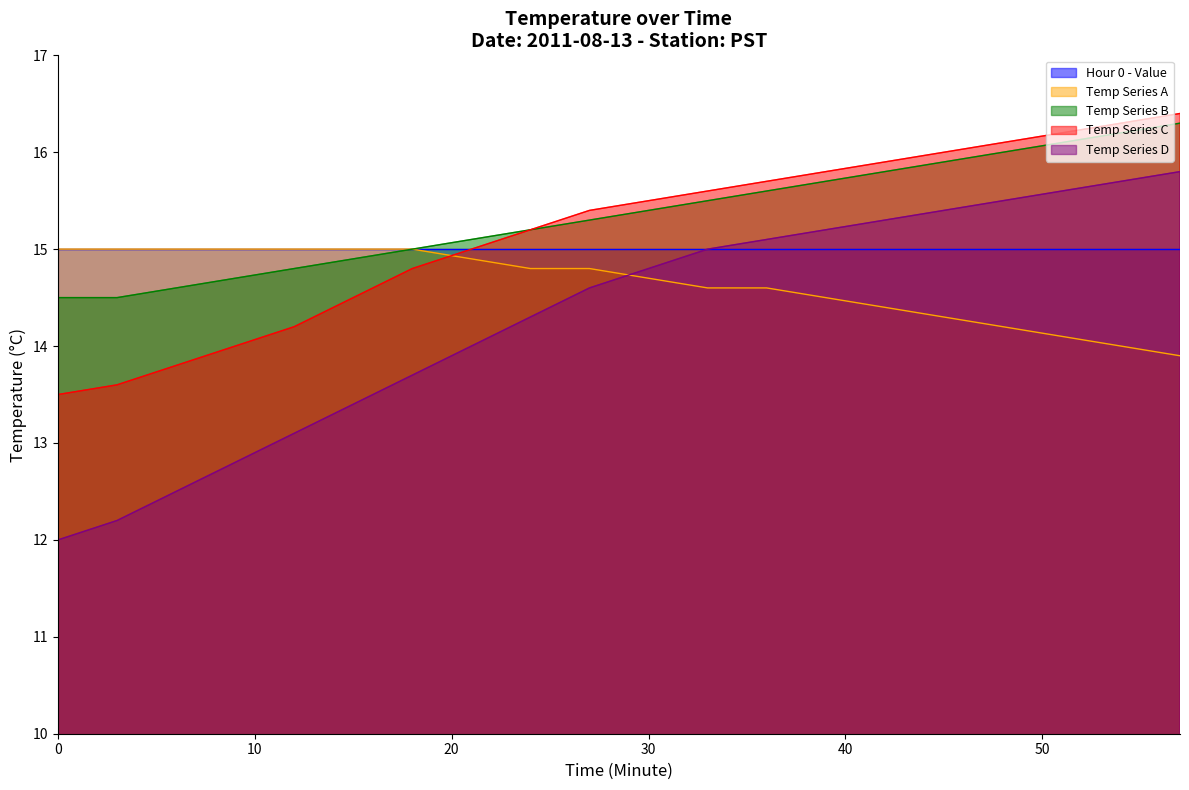

Is it true that Temp Series A equals 19.4 at 36?

False